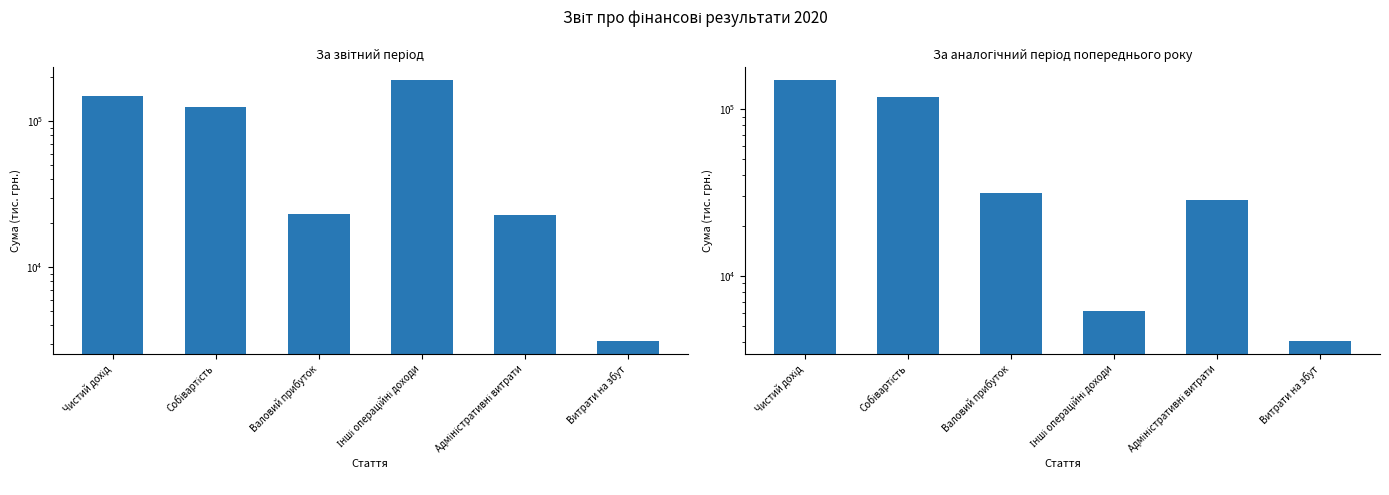

Count the number of data series in this chart.

2